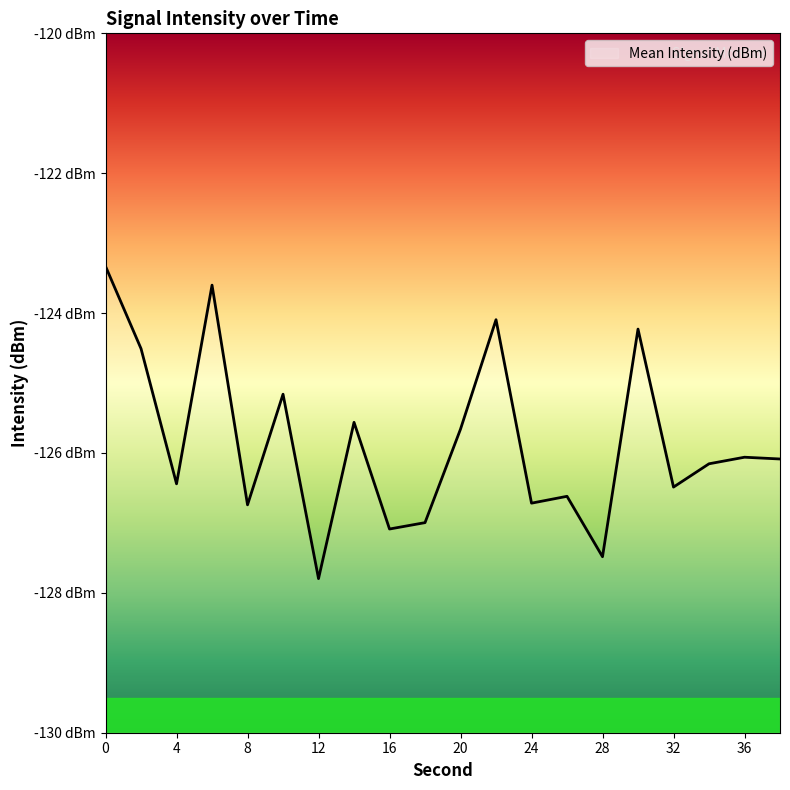

How many values exceed -126?

8